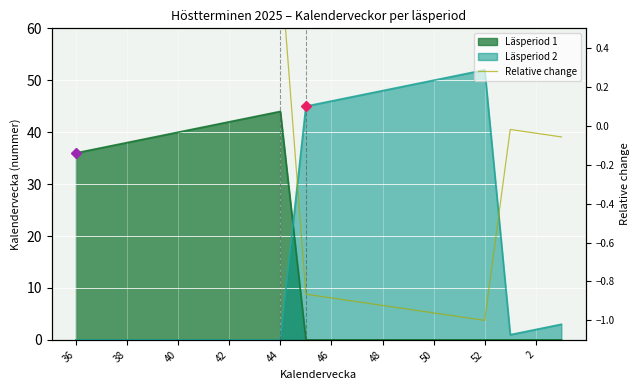

How many values are above zero?

9